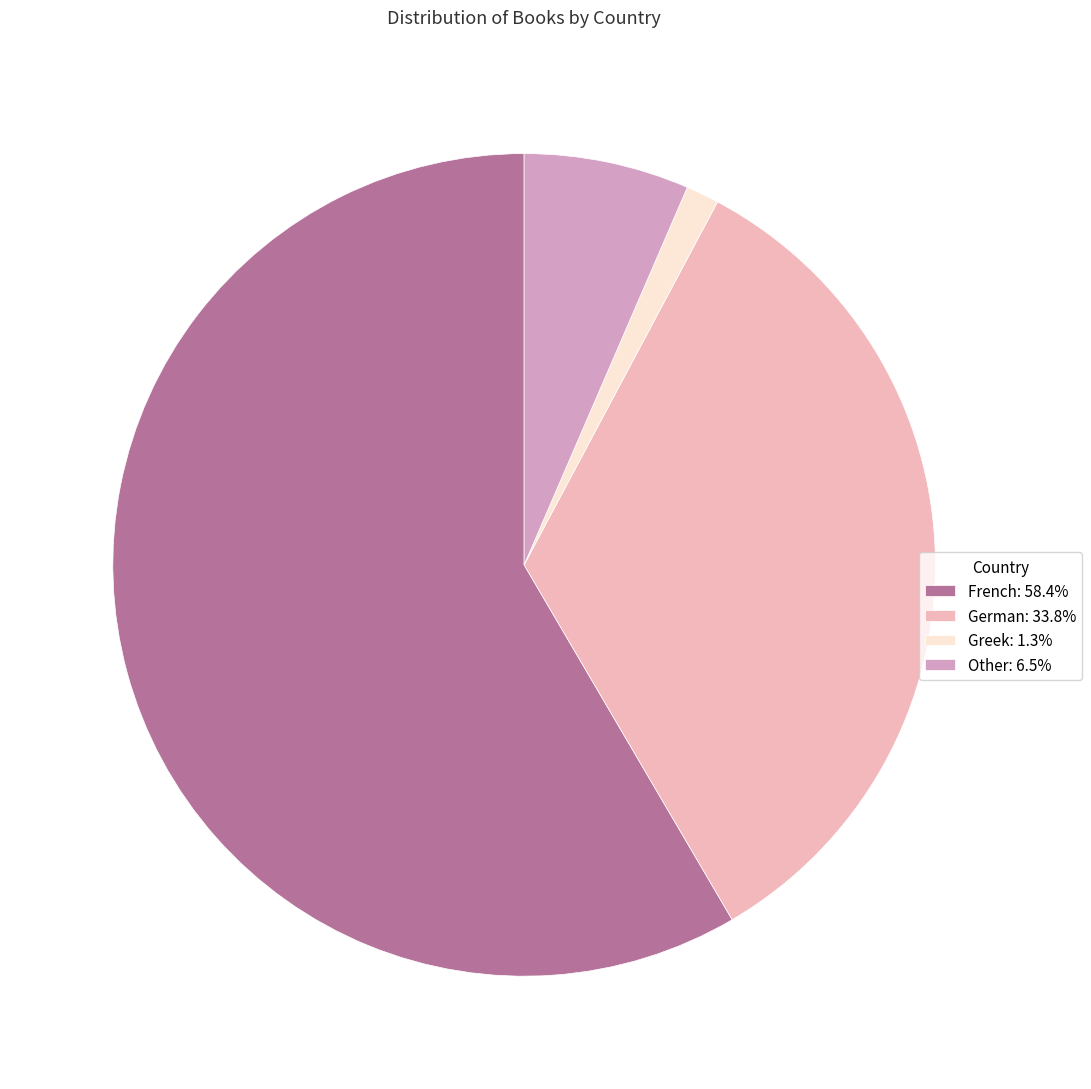

To the nearest percent, what is the difference between the largest and smallest slice percentages?

57%